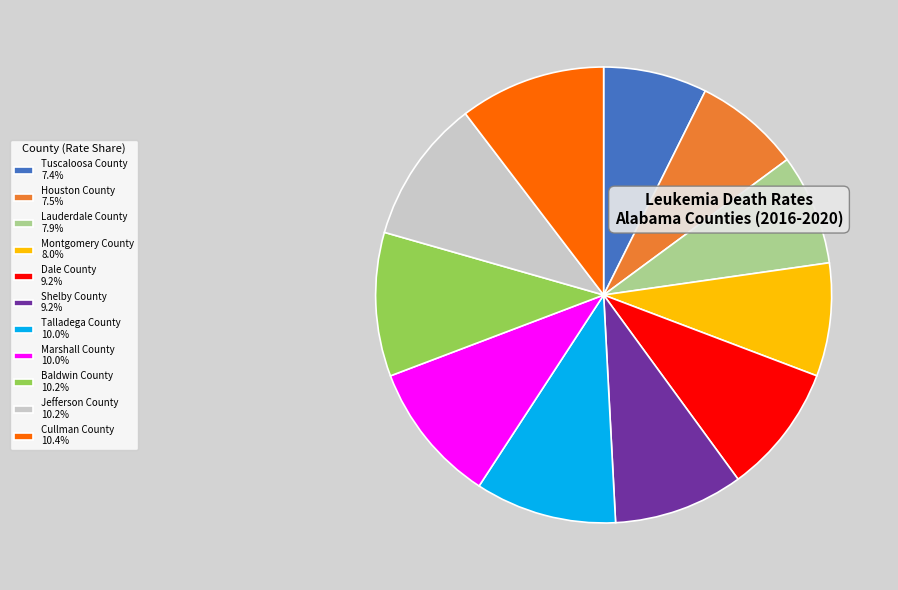

Is there any slice that represents more than half of the pie?

No